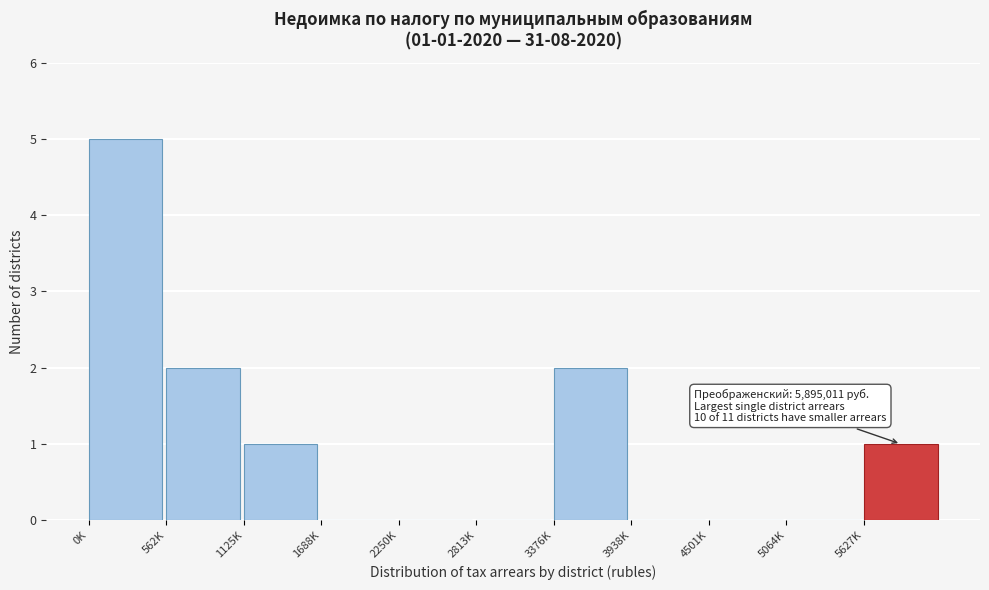

Reading left to right, list all the values displayed in this chart.

0K=5	562K=2	1125K=1	1688K=0	2250K=0	2813K=0	3376K=2	3938K=0	4501K=0	5064K=0	5627K=1